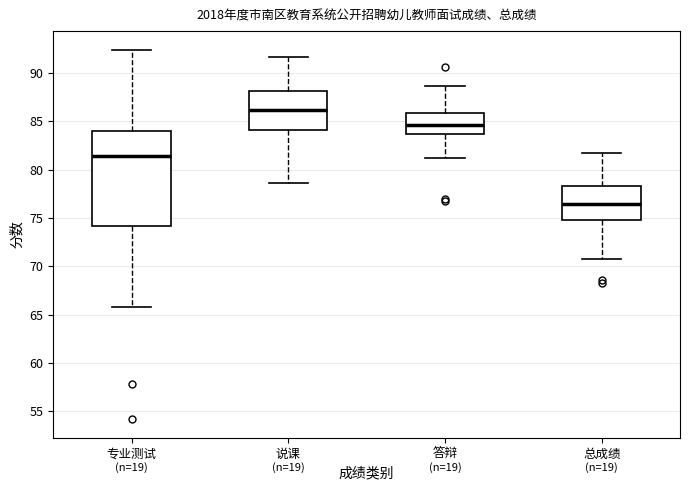

Where is the lower edge of the box for 总成绩 on the y-axis? The values are not printed on the chart, so give them approximately, as read against the axis.

75.0